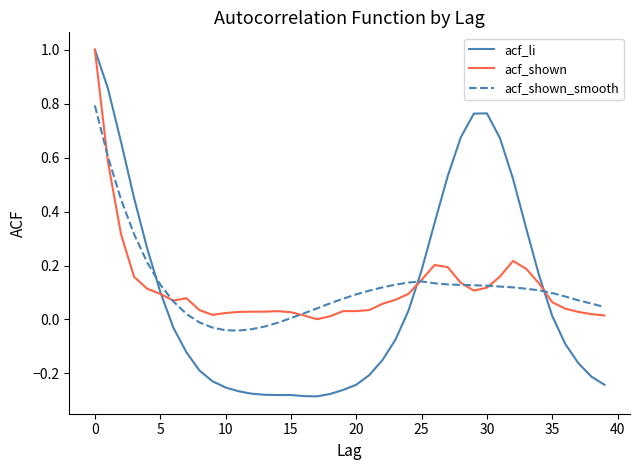

Which series has the largest range (max minus min)?

acf_li